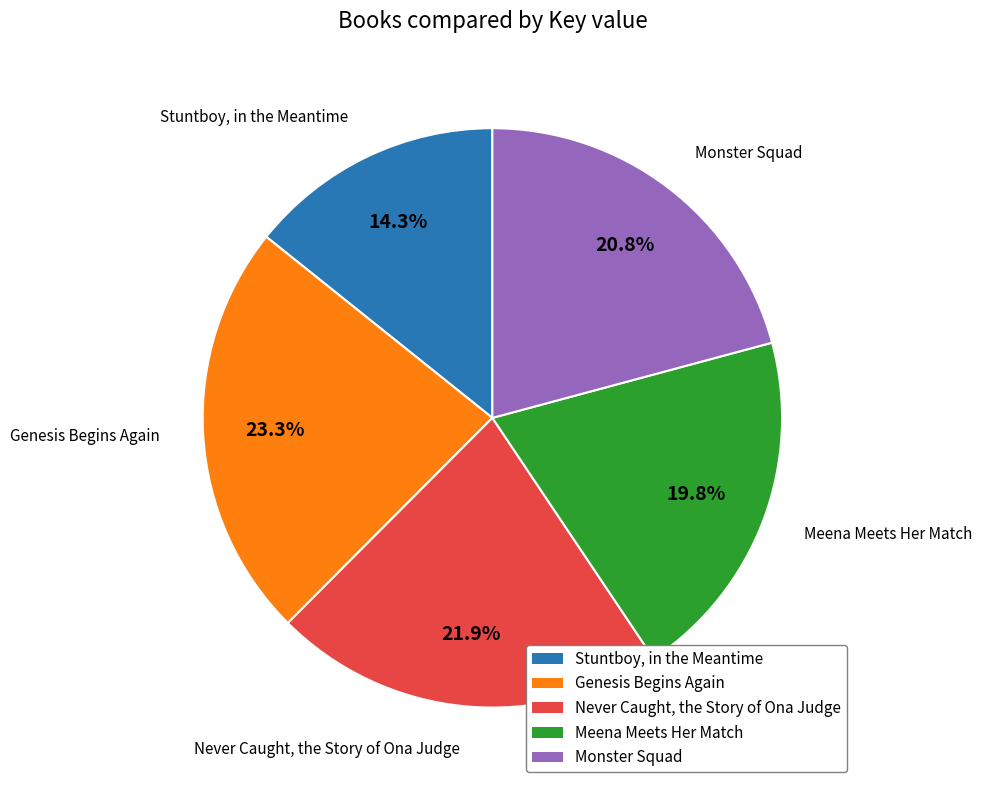

What is the ratio of the value at Never Caught, the Story of Ona Judge to the value at Stuntboy, in the Meantime?

1.5